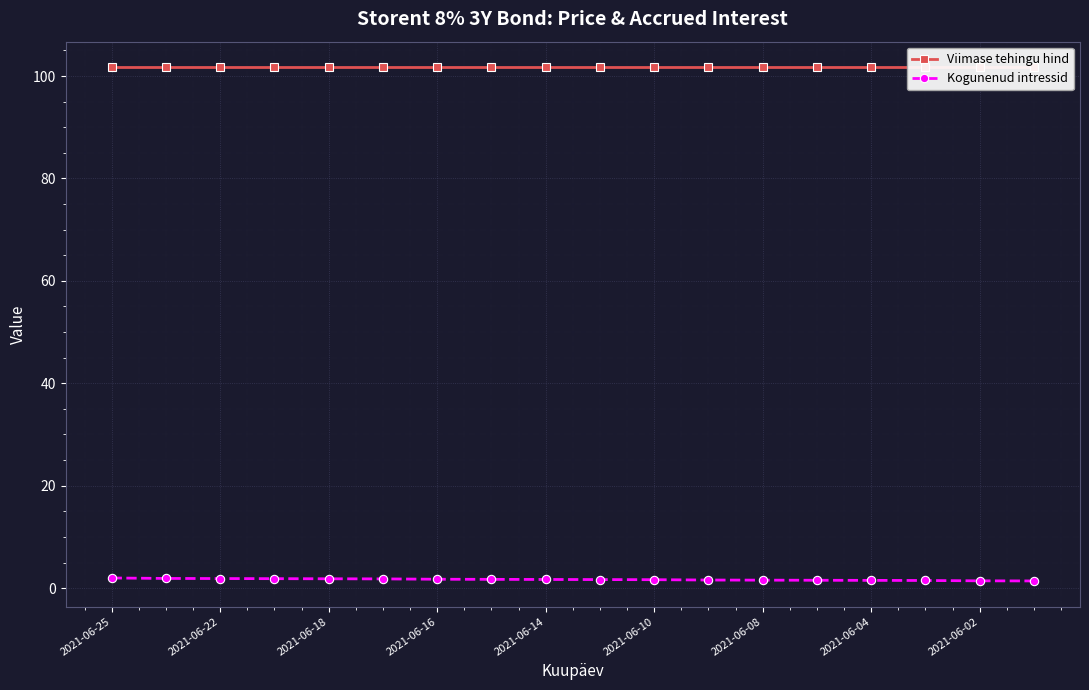

True or false: Kogunenud intressid has a value of 1.8 at 2021-06-18.

True